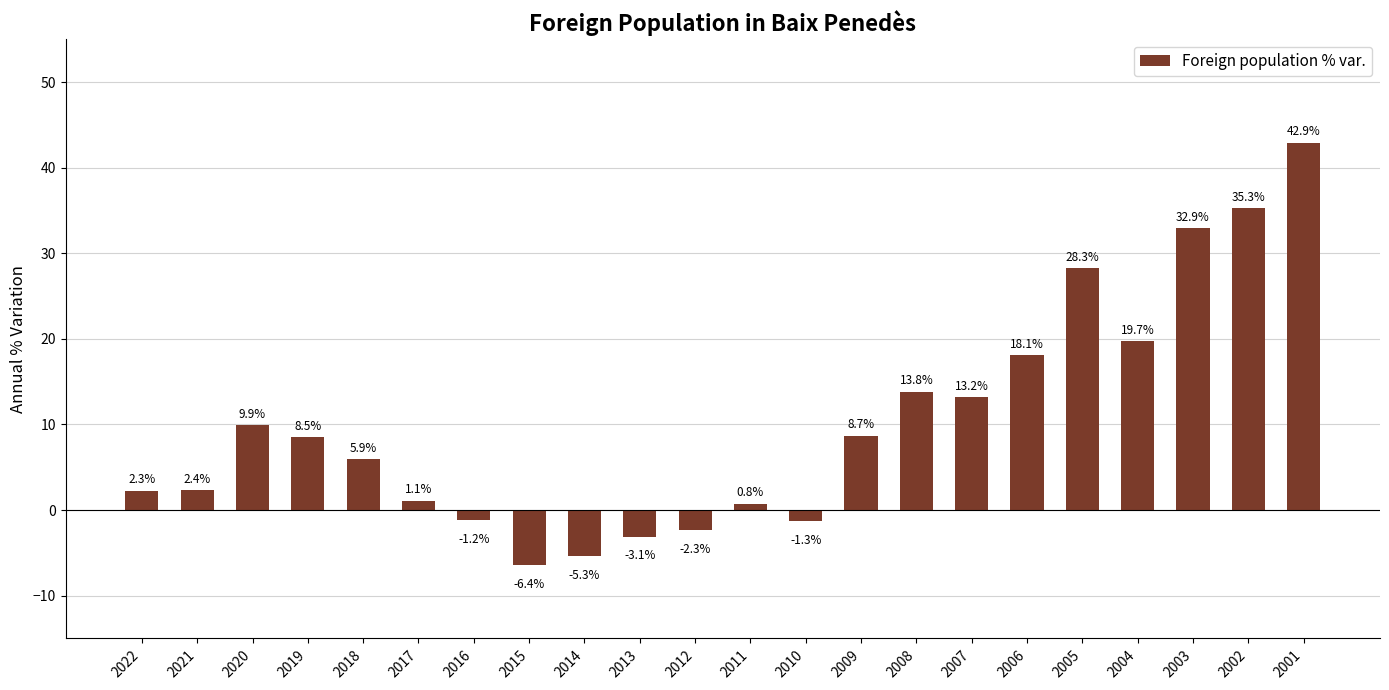

What is the smallest value displayed?

-6.4